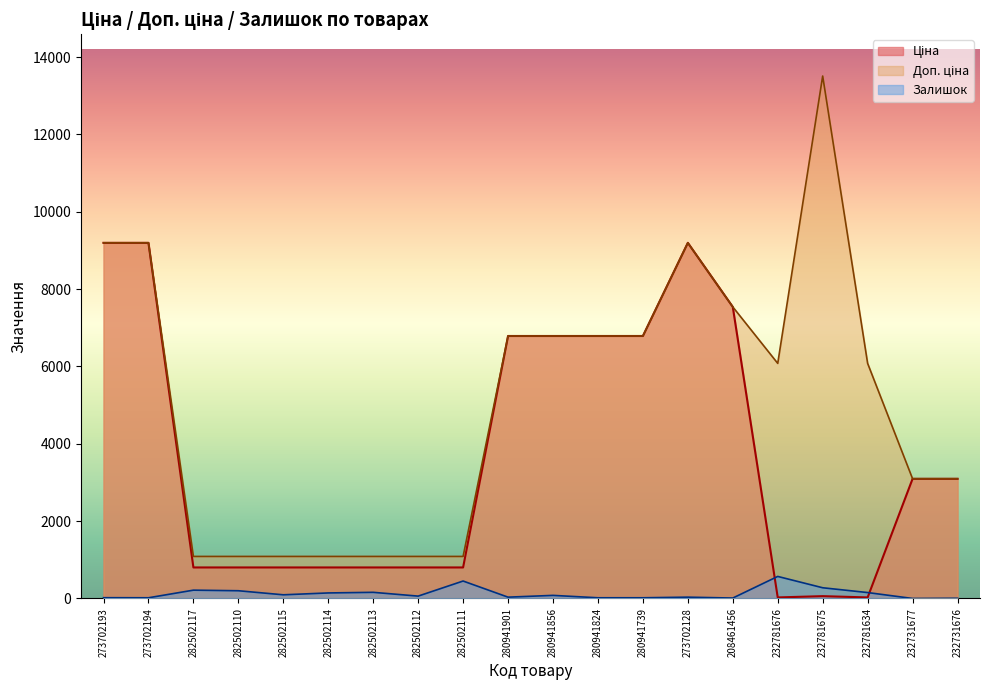

Where is the first local maximum for Доп. ціна?

273702128